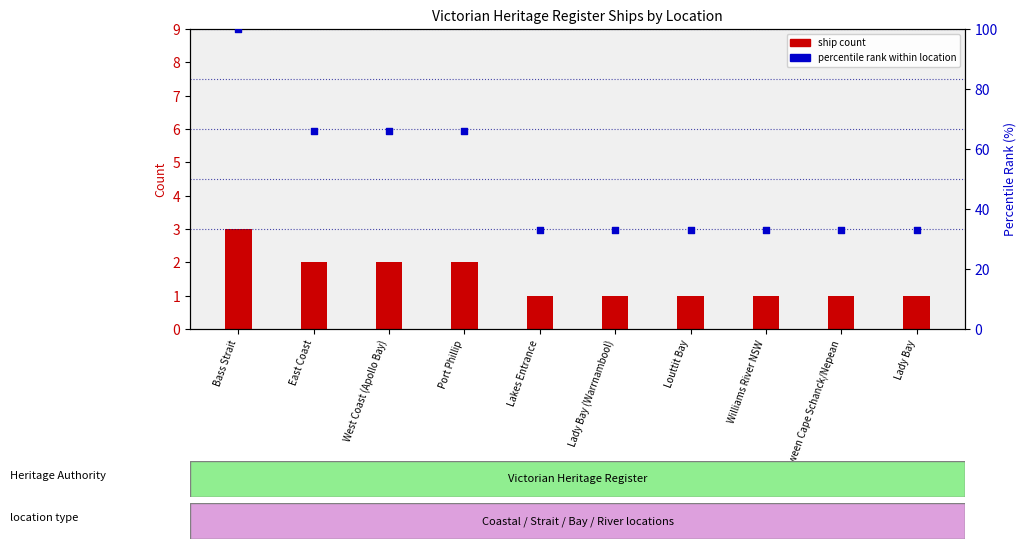

At which category is the sum across all series the highest?

Bass Strait